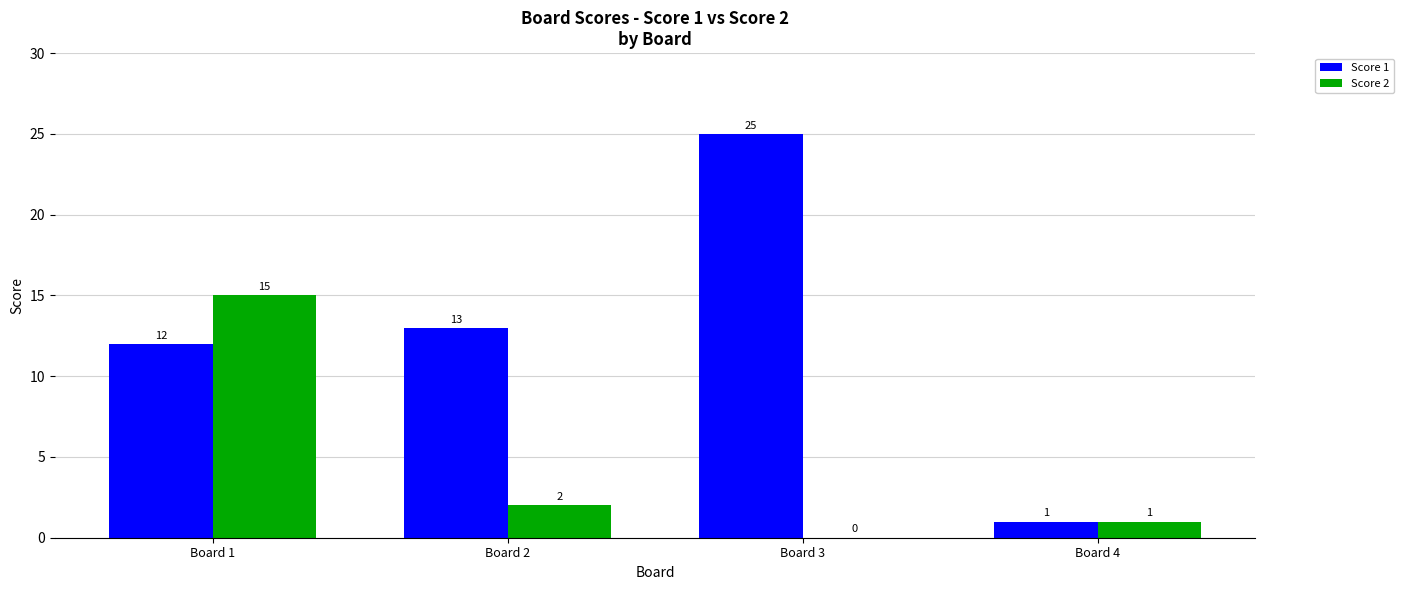

Between Board 1 and Board 2, which series saw the biggest shift?

Score 2